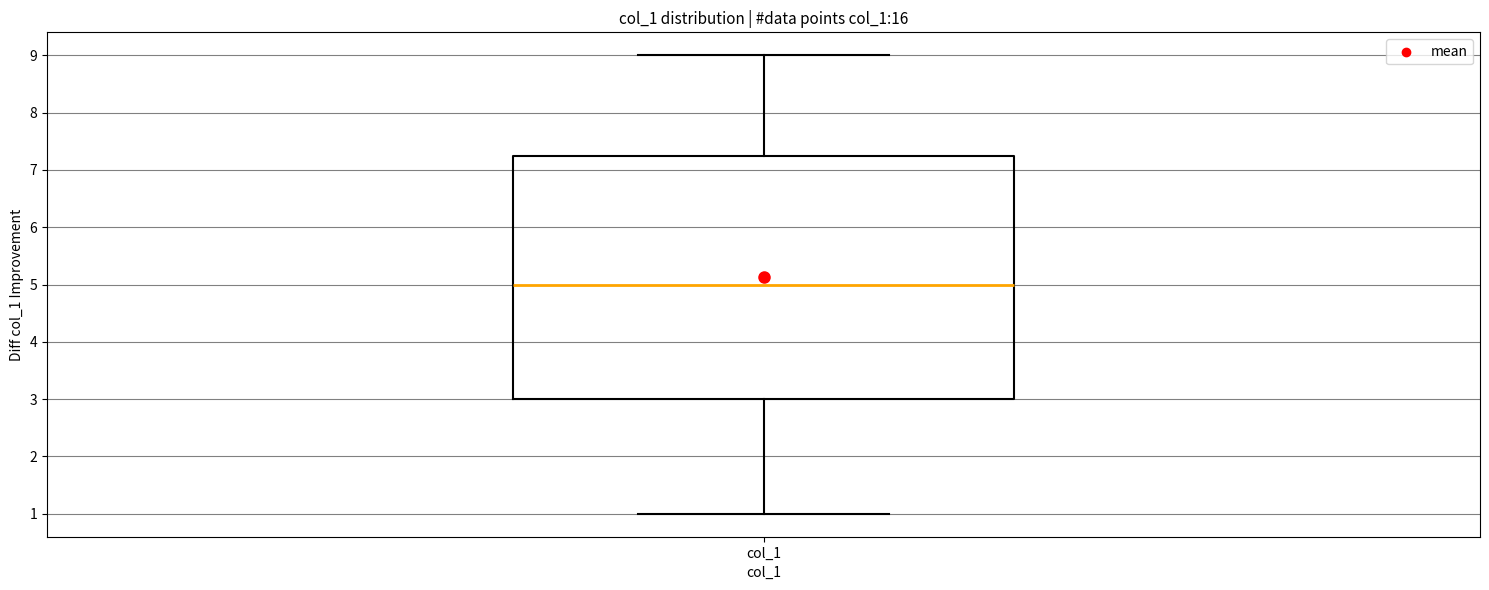

Where does the upper whisker of the box for col_1 end on the y-axis? The values are not printed on the chart, so give them approximately, as read against the axis.

9.0